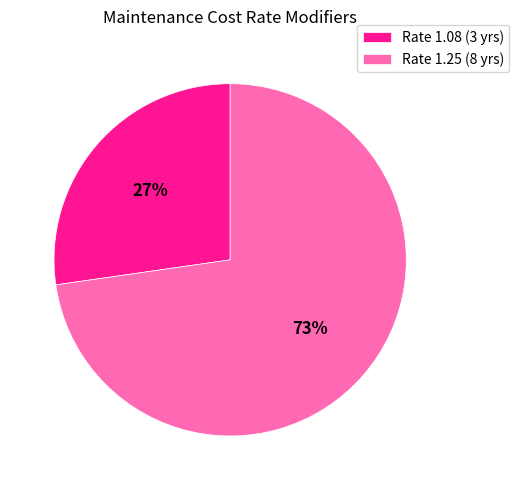

Rank the categories by value from highest to lowest.

Rate 1.25 (8 yrs), Rate 1.08 (3 yrs)